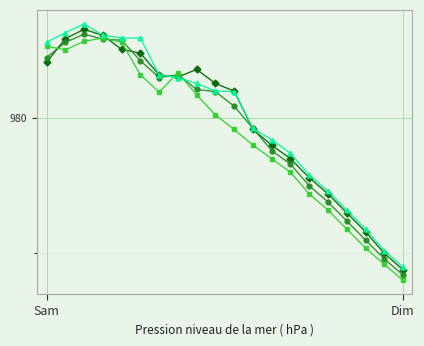

Is this an area chart (filled region under the line)?

No